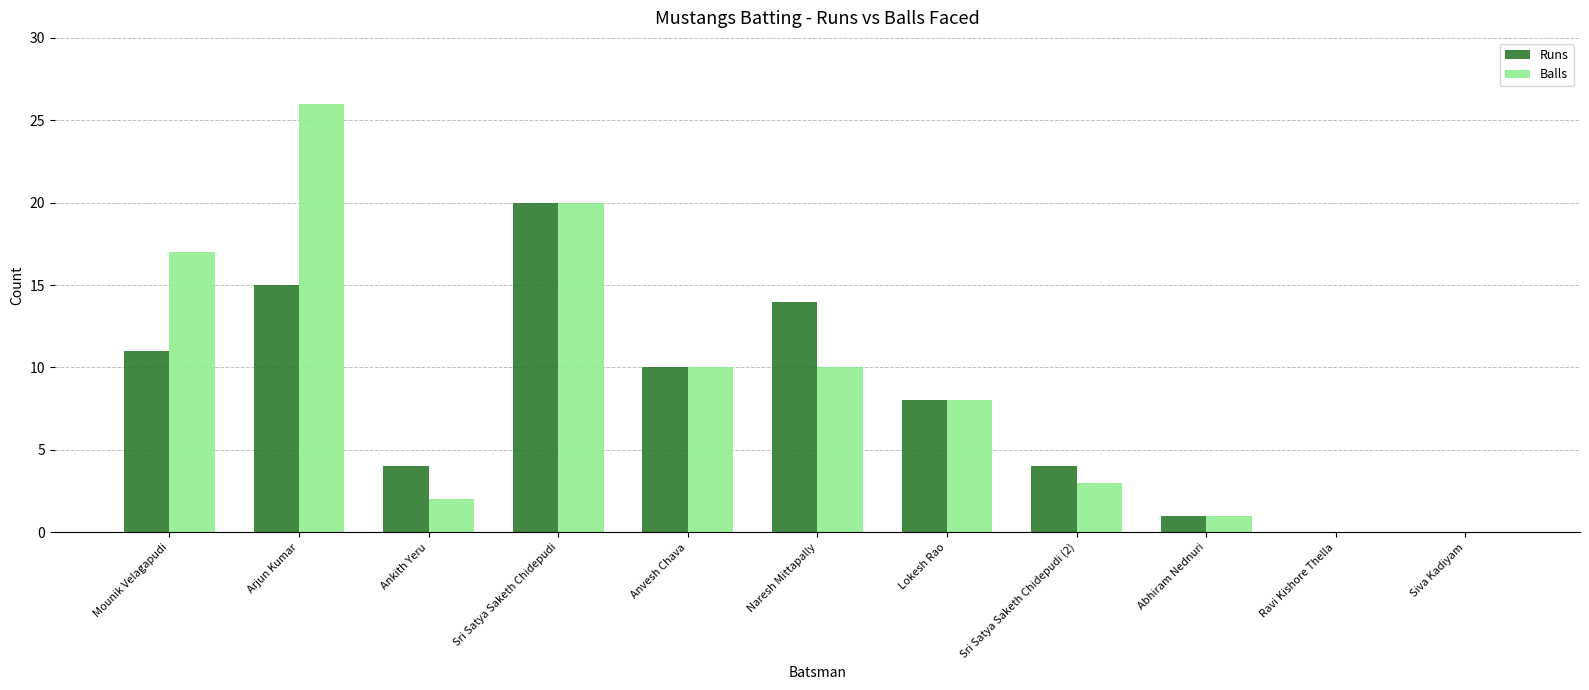

What are all the series names shown in the legend?

Runs, Balls